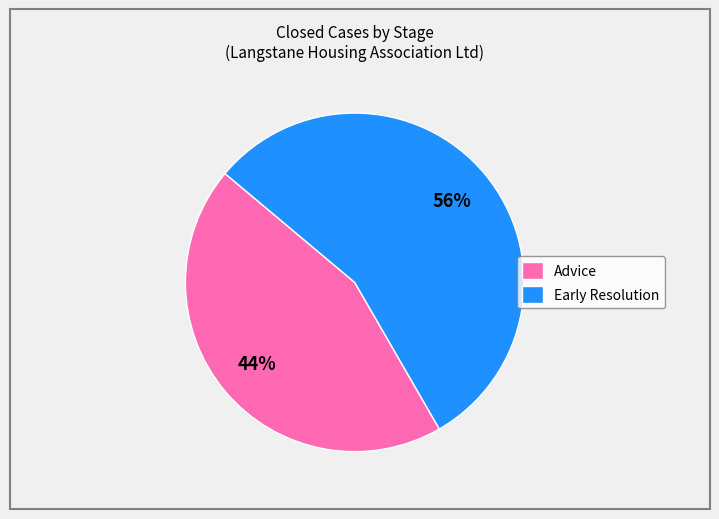

Combined, do Early Resolution and Advice account for over 50%?

Yes